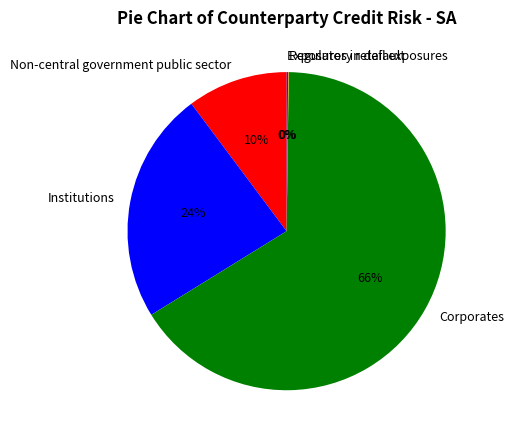

To the nearest percent, what is the difference between the largest and smallest slice percentages?

66%